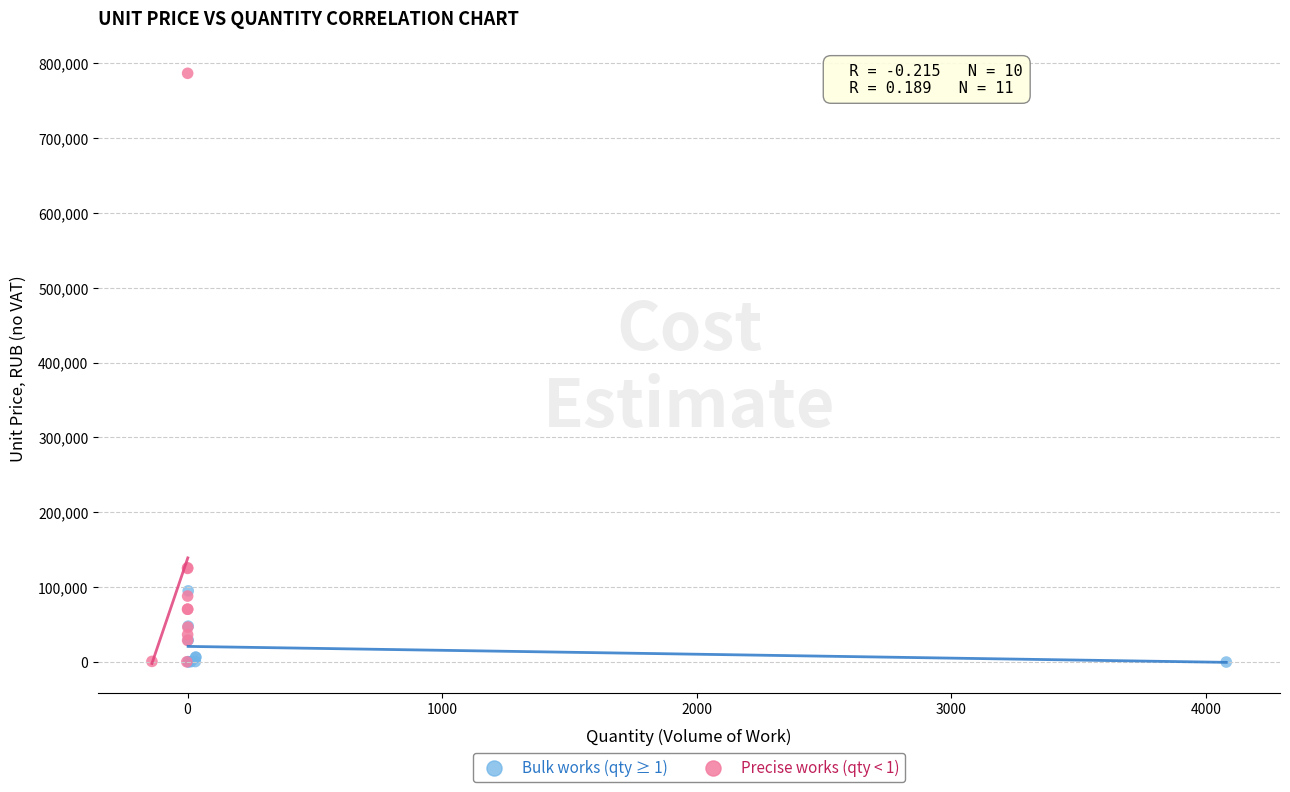

What are all the series names shown in the legend?

Bulk works (qty ≥ 1), Precise works (qty < 1)